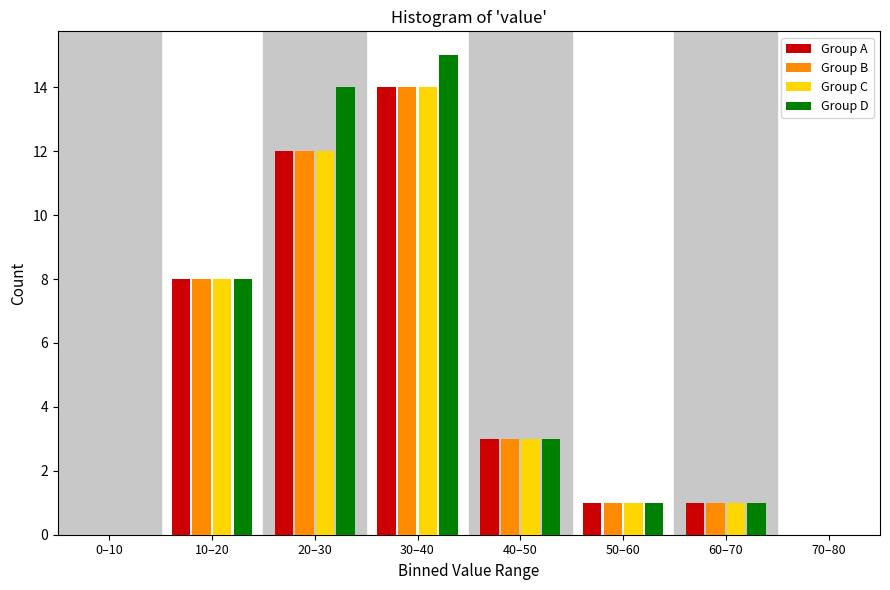

At which category is the sum across all series the highest?

30–40